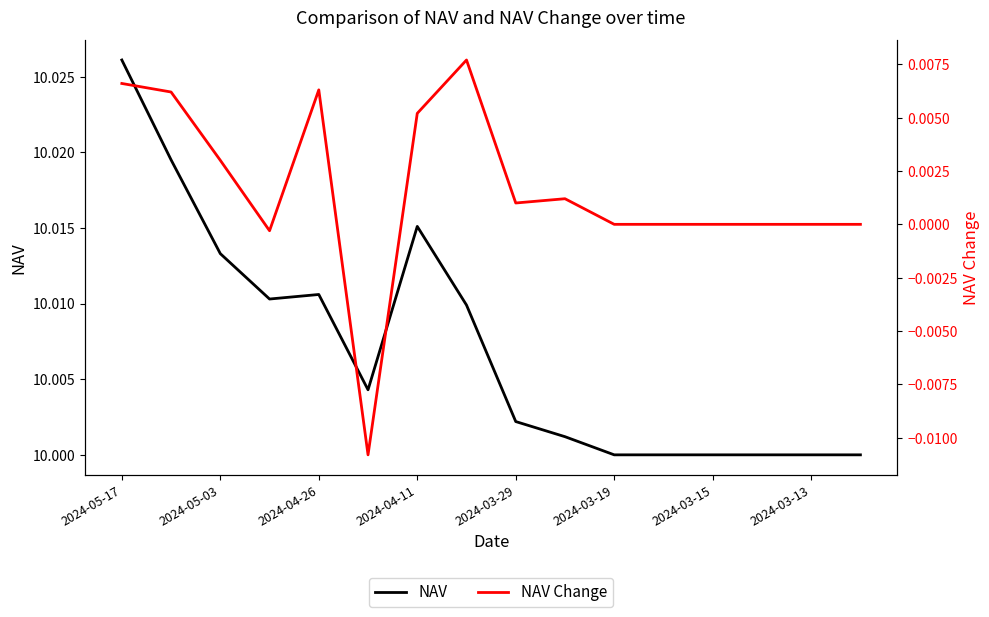

True or false: NAV has more than 1 interior local peaks.

True